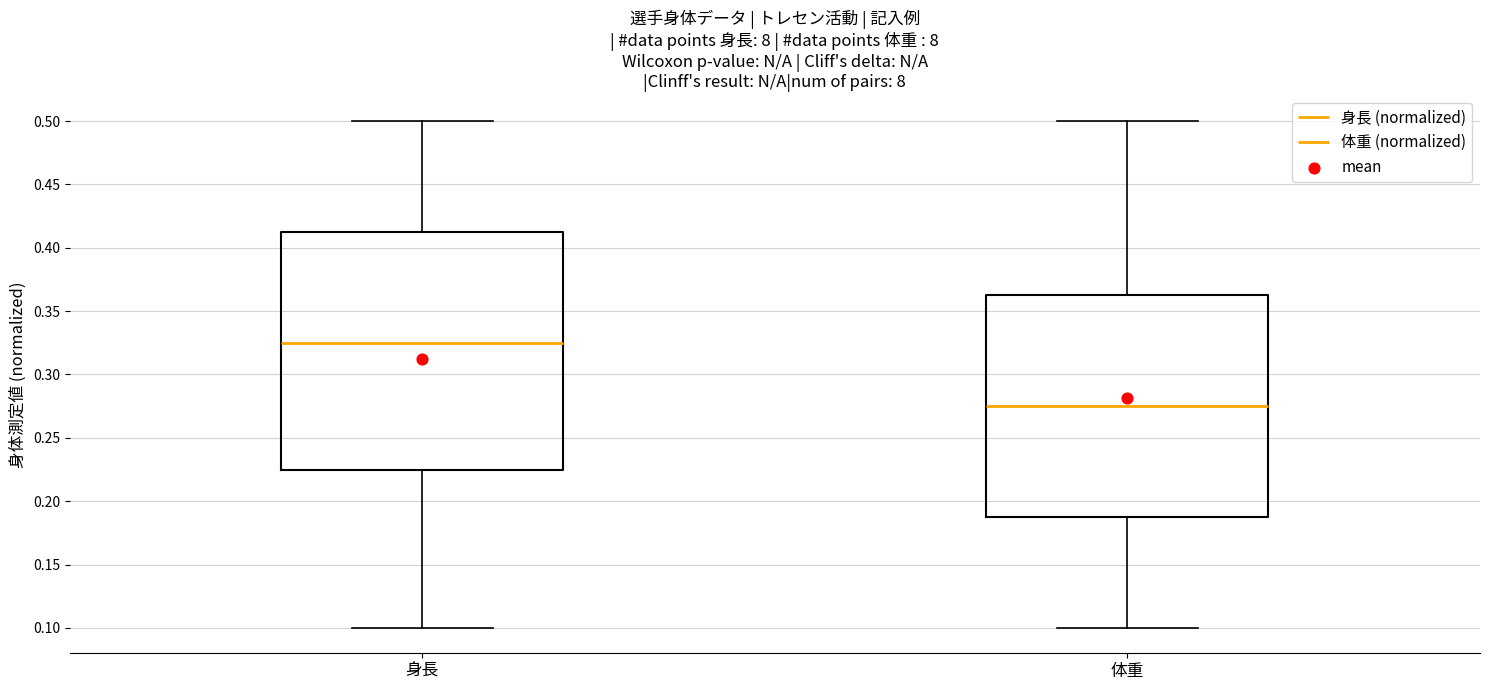

Comparing the boxes themselves (not the whiskers), which one is the tallest?

身長